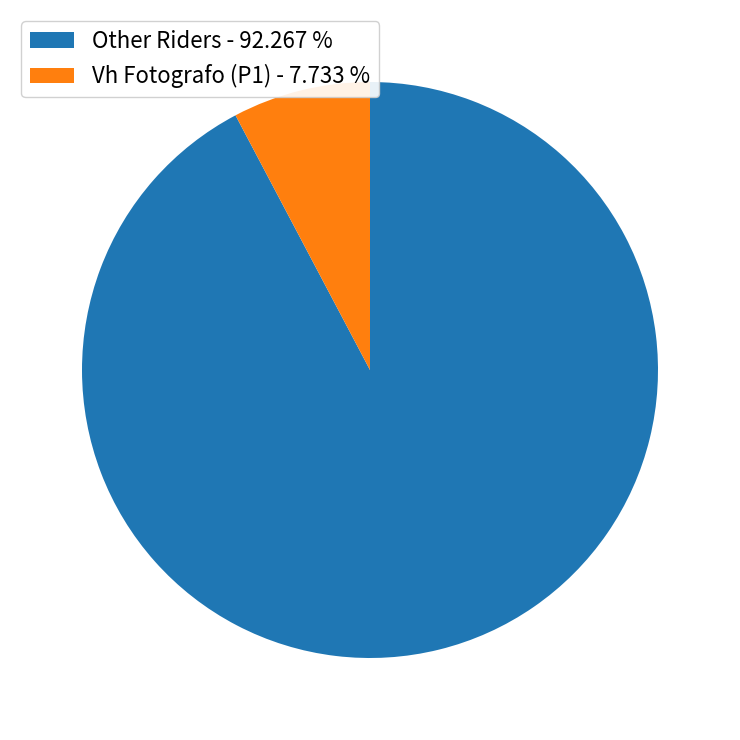

Is the sum of Other Riders - 92.267 % and Vh Fotografo (P1) - 7.733 % greater than half?

Yes